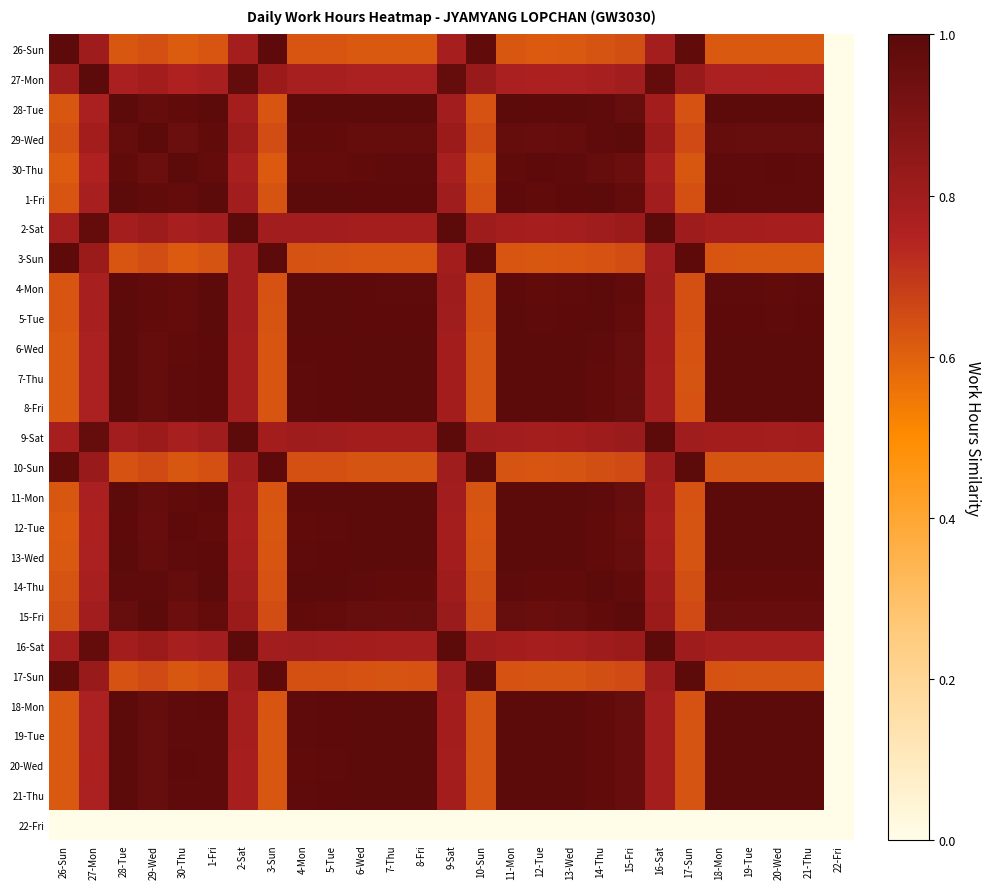

At which category does the chart reach its peak across all series?

26-Sun